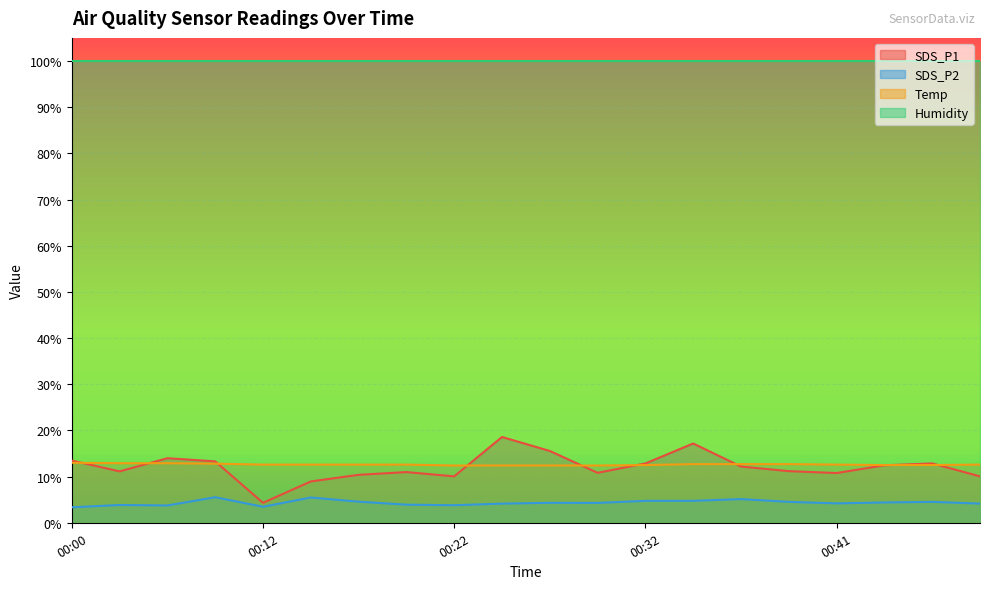

How many lines are shown in the chart?

4